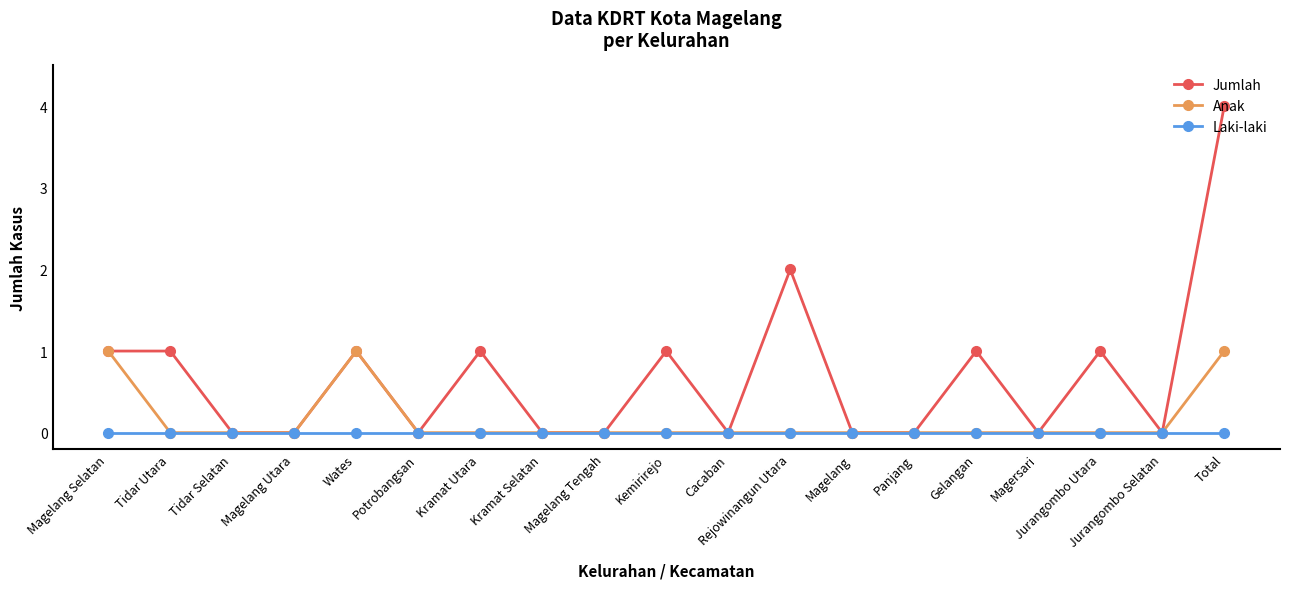

What is the value of the Jumlah point at the 7th from the left?

1